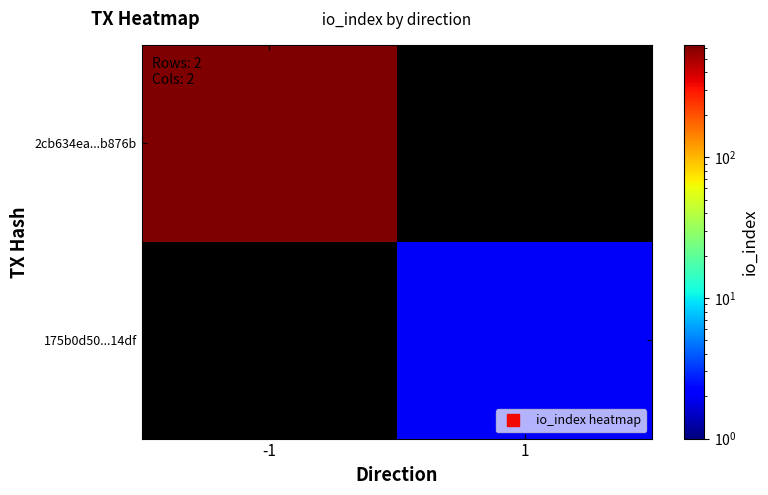

Read the 175b0d50...14df value at 1.

2.0